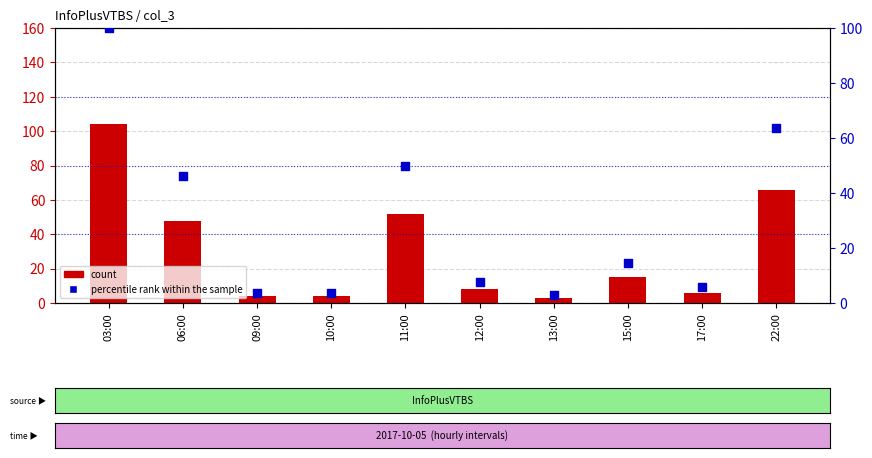

What are all the series names shown in the legend?

count, percentile rank within the sample